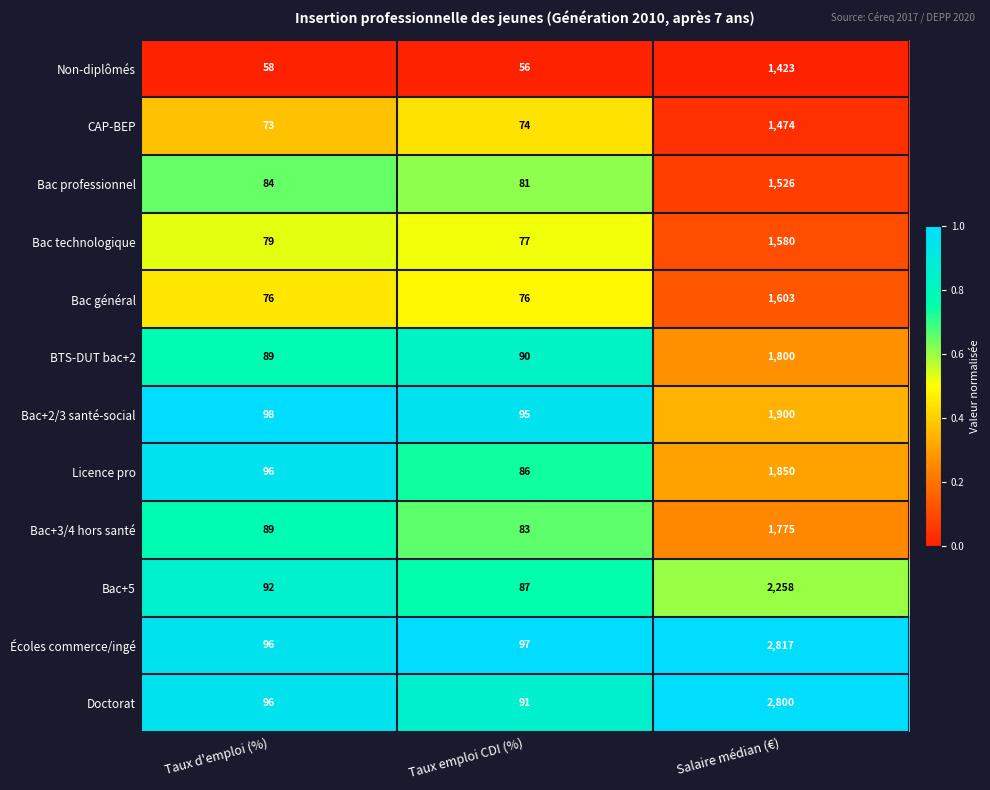

At which label is Bac+5 closest to 1172?

Taux d'emploi (%)